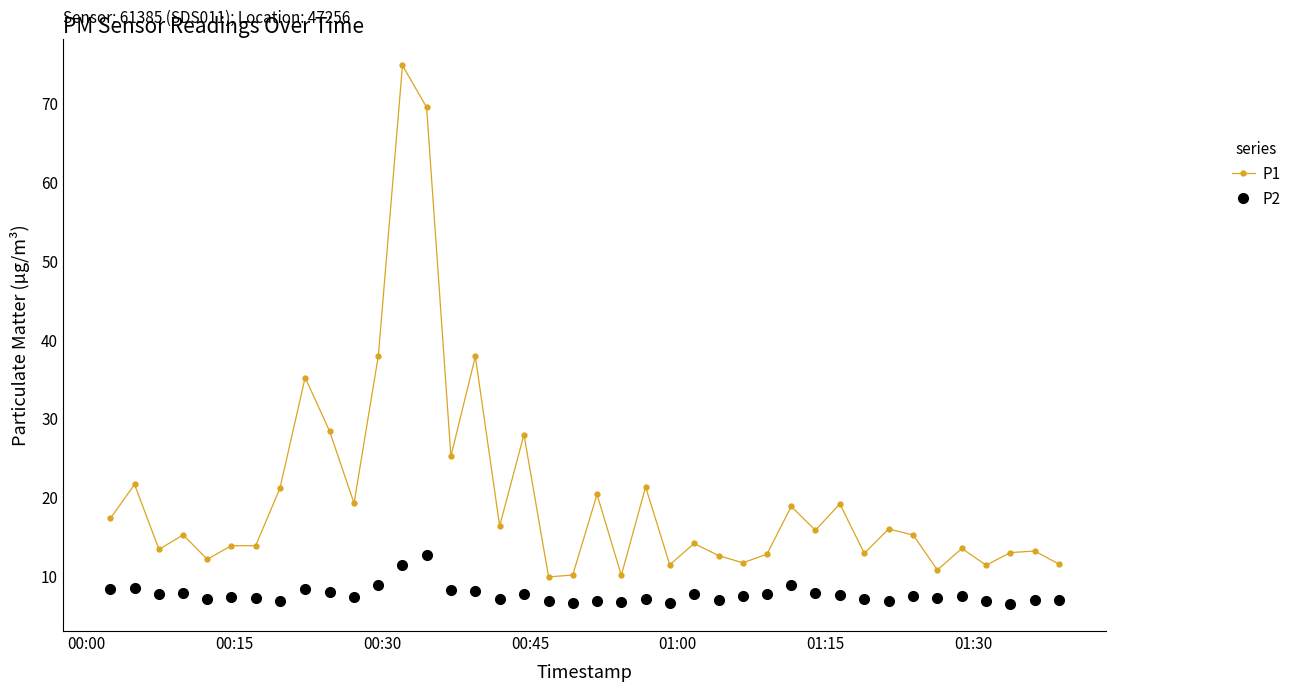

What is the minimum value shown in the chart?

6.5